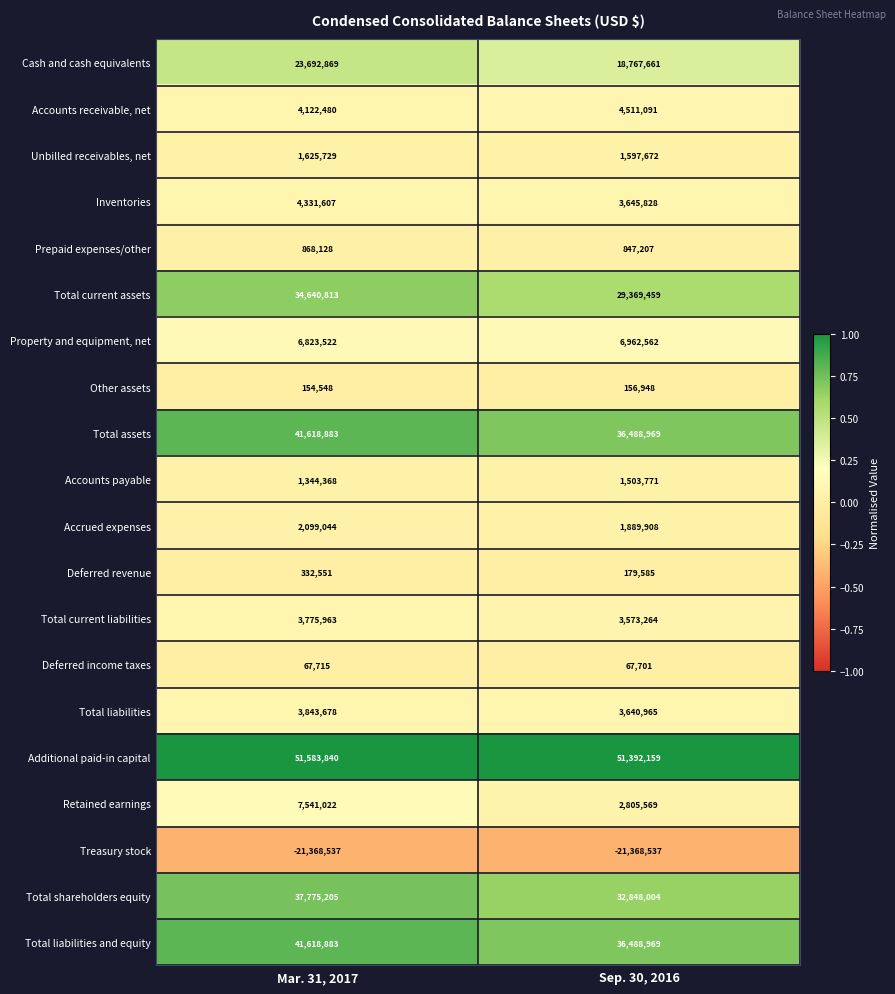

List the labels in order of Retained earnings value, smallest first.

Sep. 30, 2016, Mar. 31, 2017